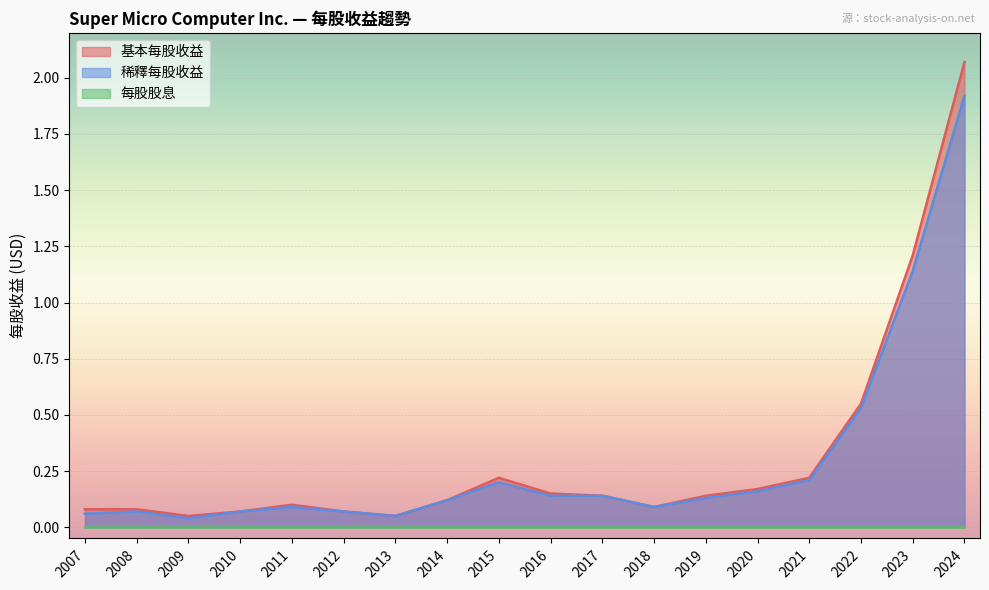

Does the chart display data point markers on the line(s)?

No